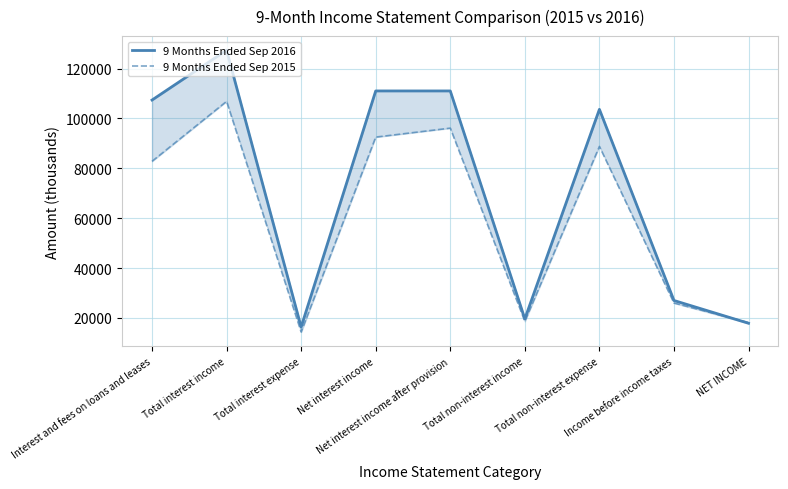

Which series has the largest total across all categories?

9 Months Ended Sep 2016